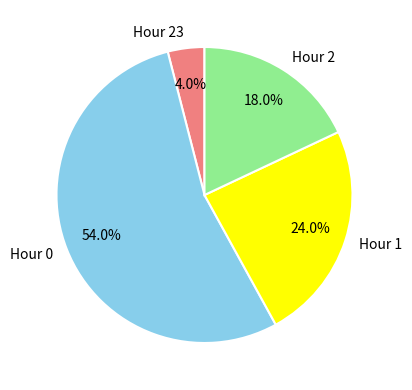

To the nearest percent, what is the combined percentage of Hour 23 and Hour 2?

22%